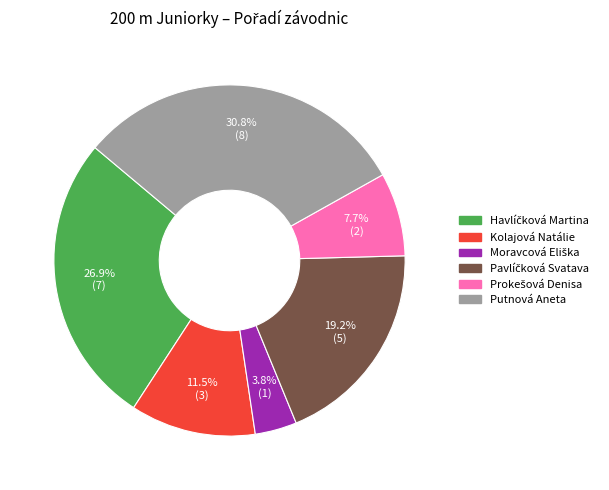

What is the largest slice in the pie chart?

Putnová Aneta